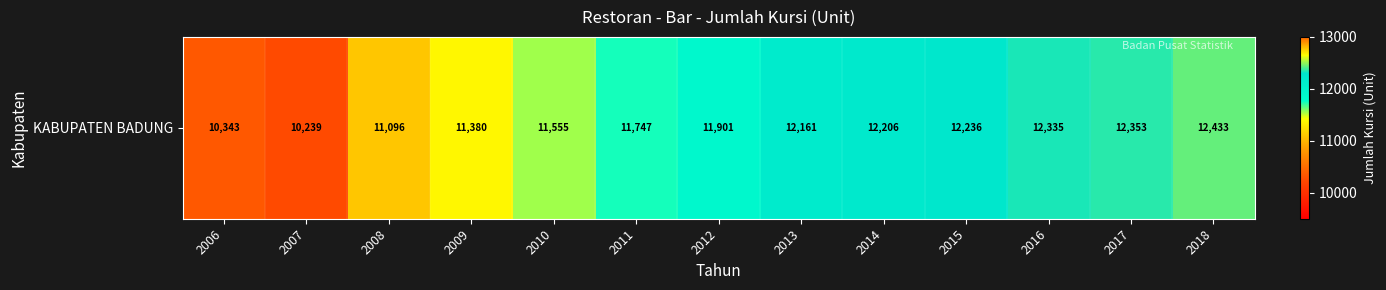

Reading left to right, transcribe all the data shown in this chart.

10343	10239	11096	11380	11555	11747	11901	12161	12206	12236	12335	12353	12433